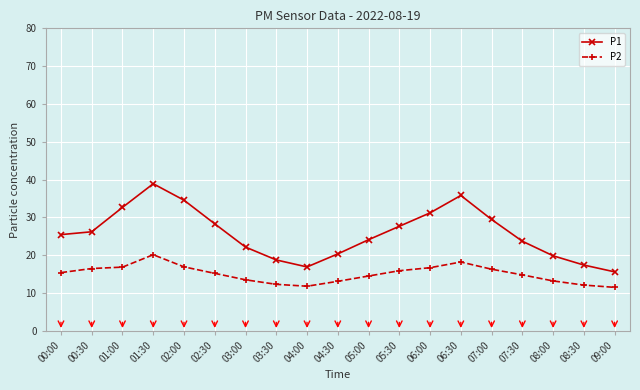

Where does the P1 series first go above 25?

00:00